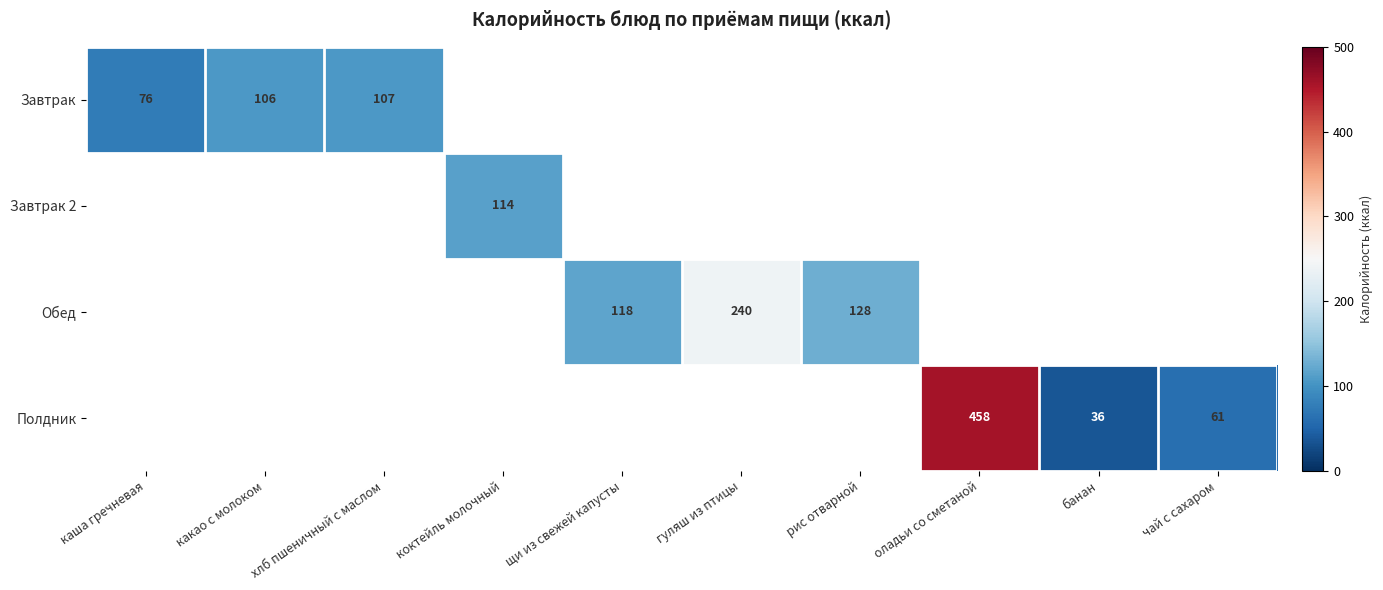

What is the greatest value displayed?

458.0